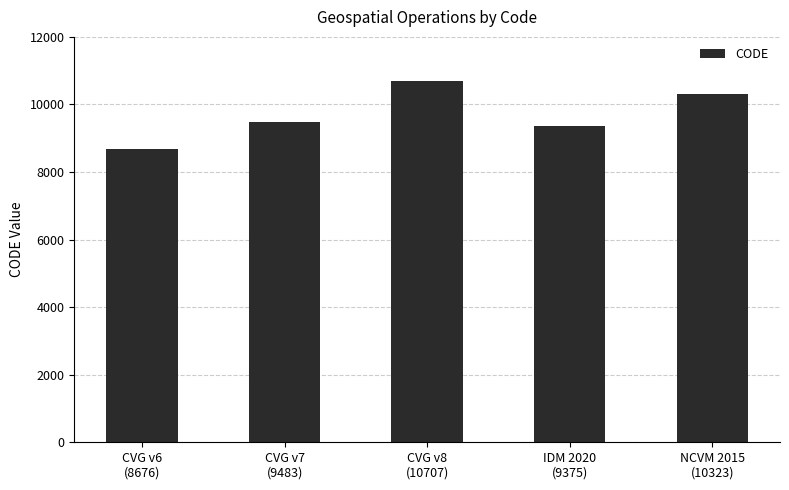

What is the difference between the second highest and minimum values?

1647